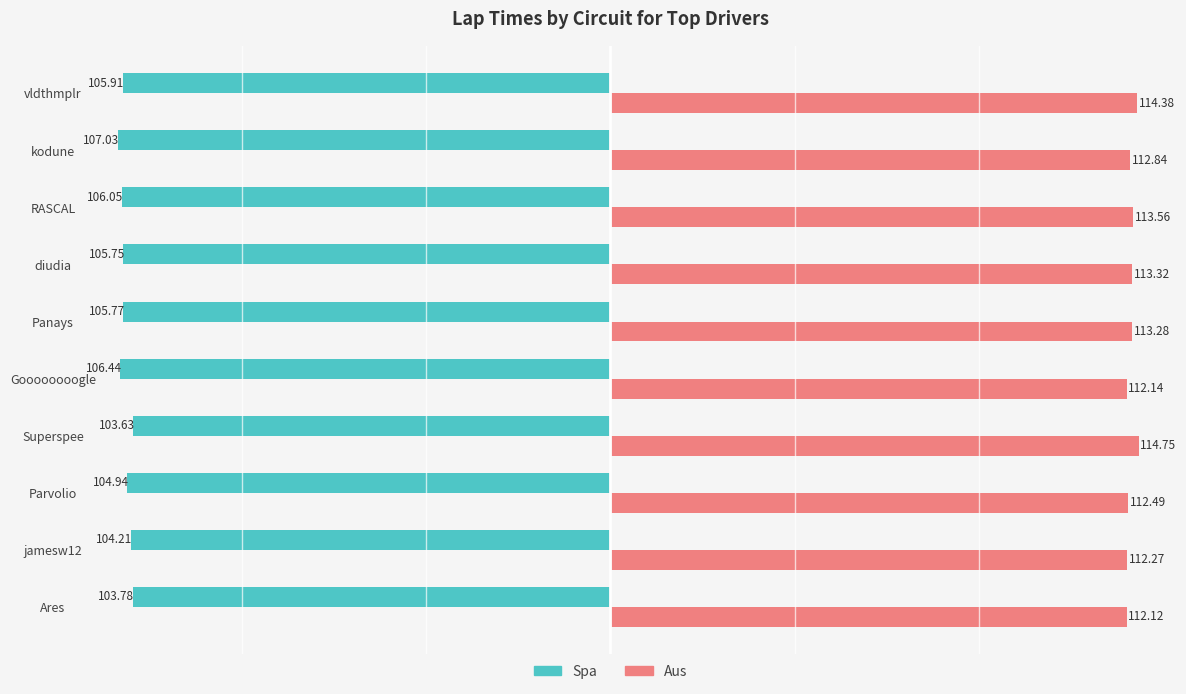

At how many categories does at least one series exceed 52?

10